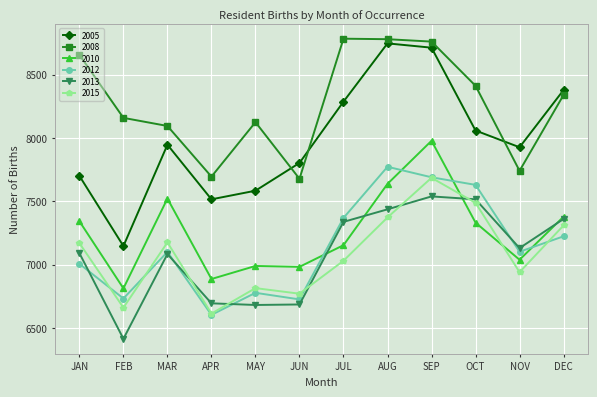

At which category is the sum across all series the highest?

SEP